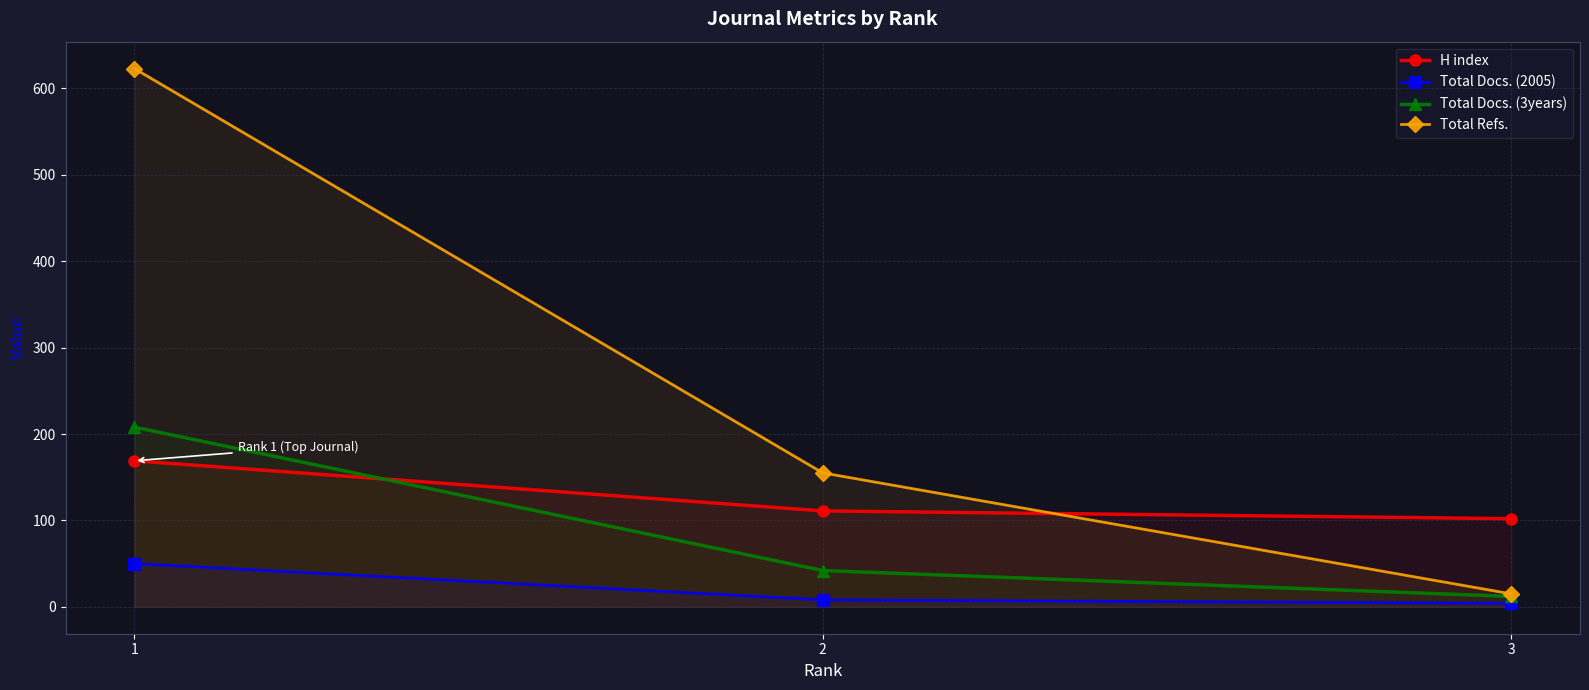

Reading right to left, list all the values displayed in this chart.

H index: 102	111	169
Total Docs. (2005): 4	8	50
Total Docs. (3years): 12	42	208
Total Refs.: 15	155	623